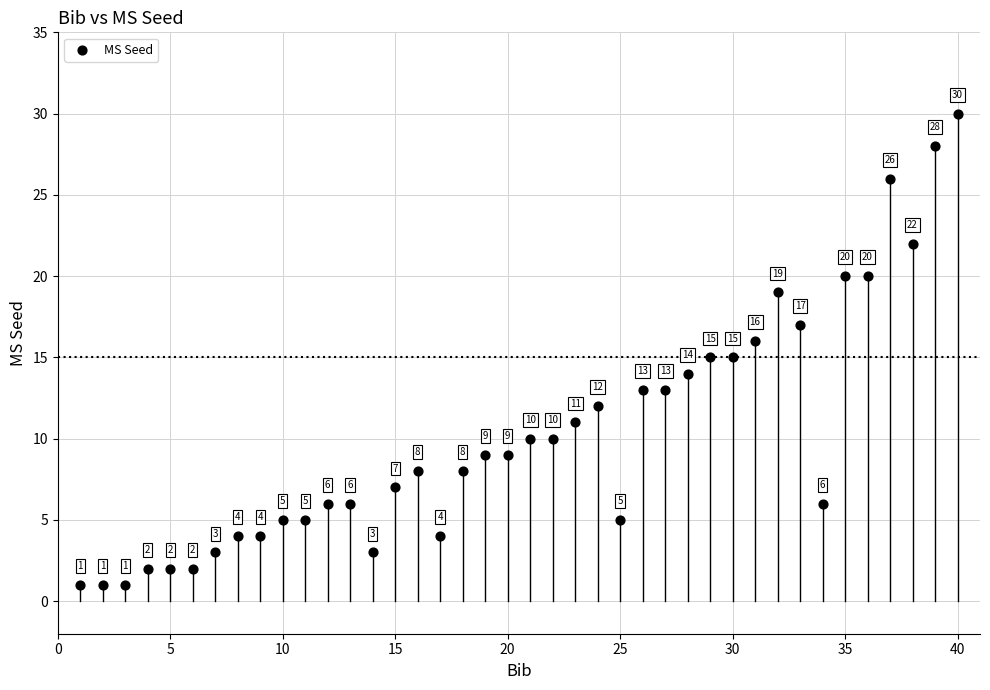

What Y value in the scatter plot is closest to 15?

15